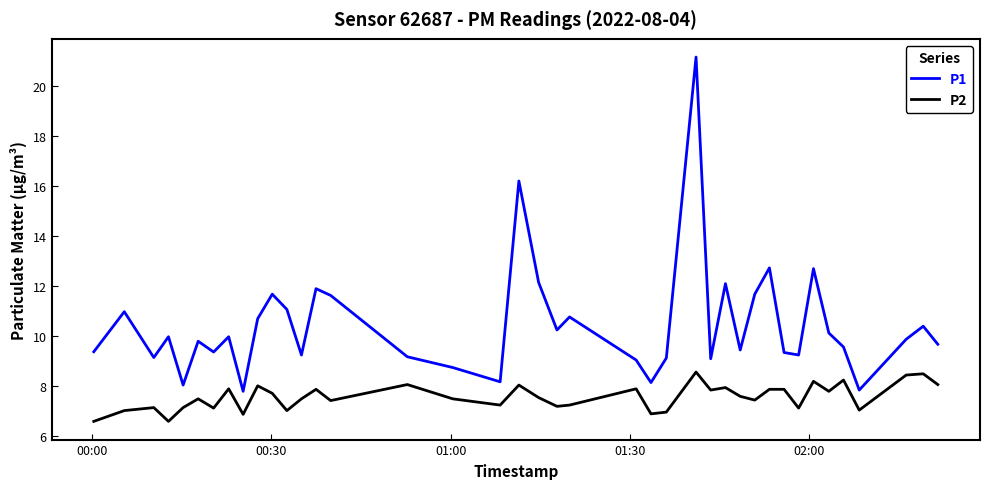

Rank the series by their maximum value, from highest to lowest.

P1, P2